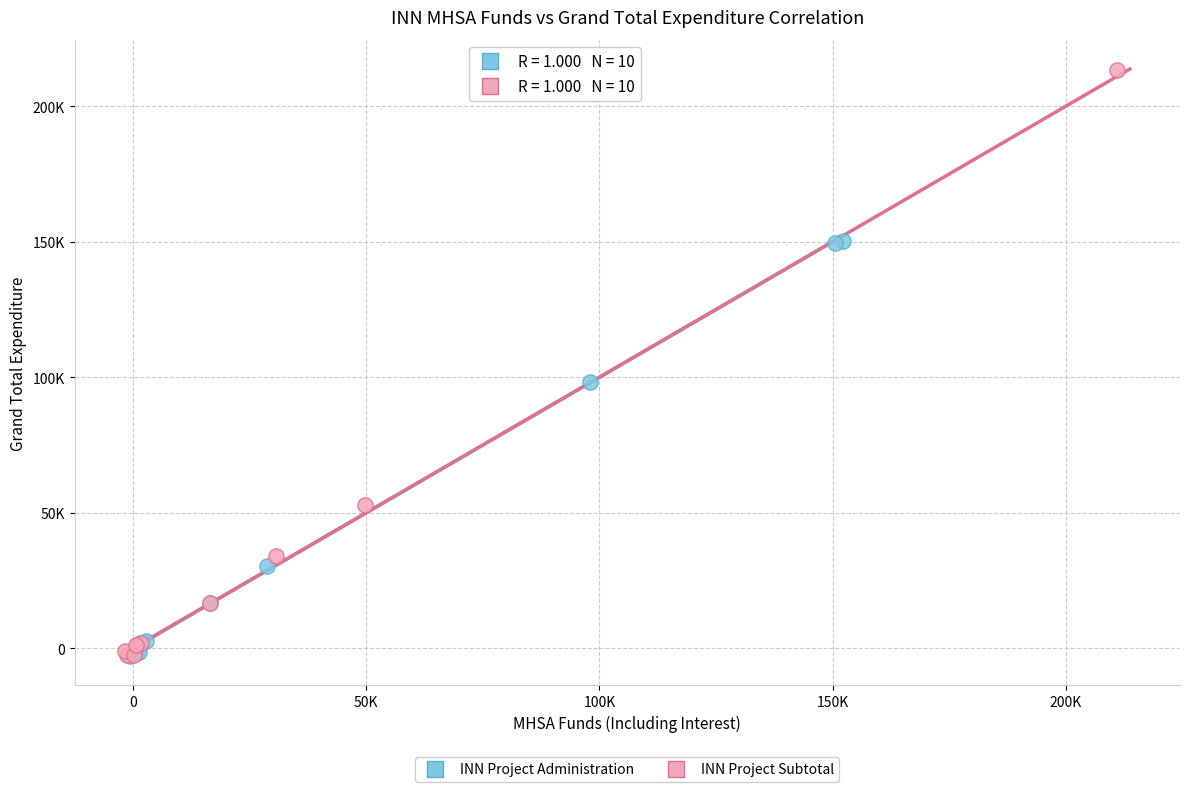

What are all the series names shown in the legend?

INN Project Administration, INN Project Subtotal